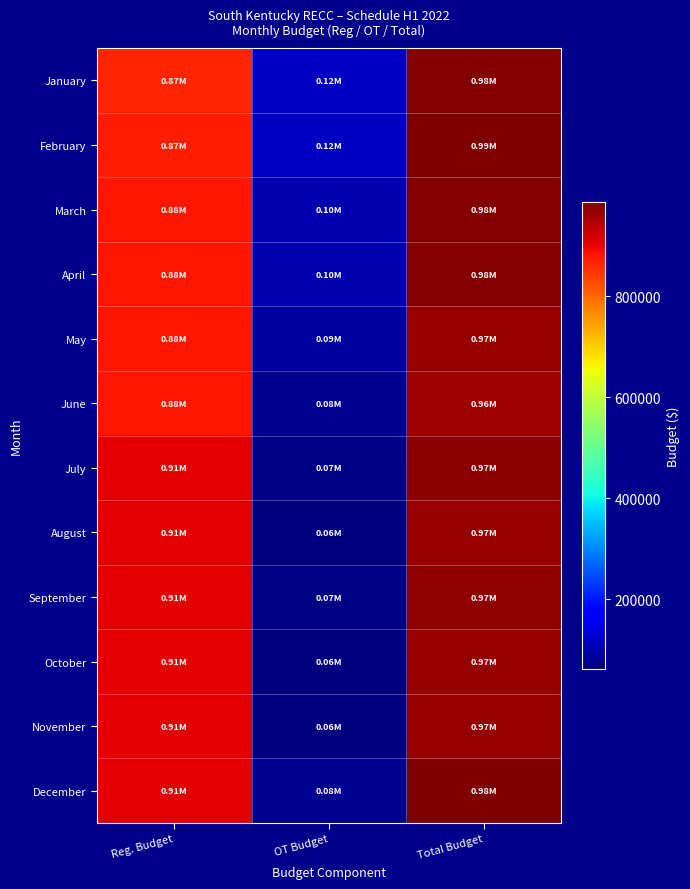

What is the spread (max minus min) of values at OT Budget?

54430.1